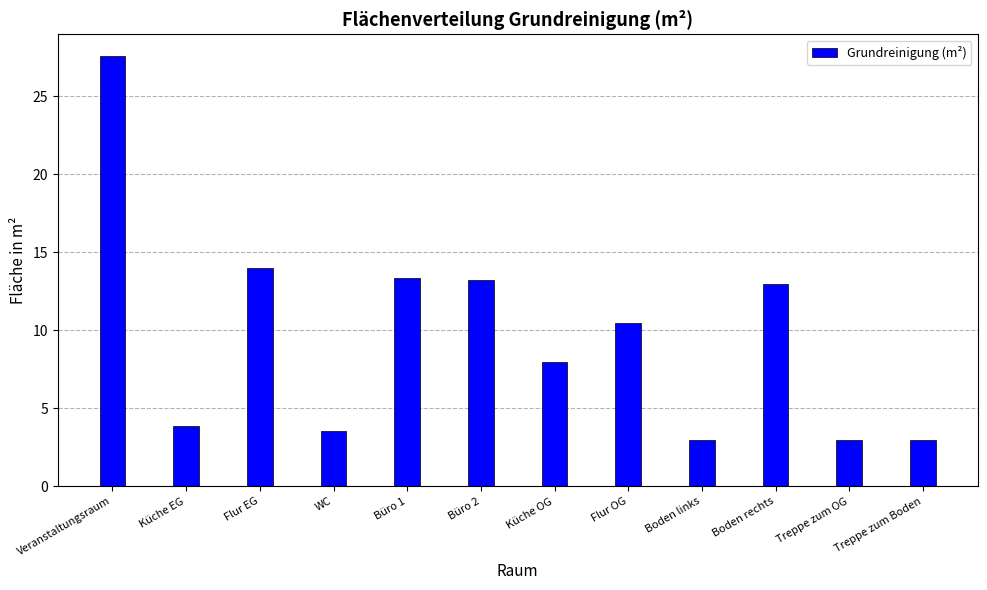

At which label is the value closest to 15?

Flur EG